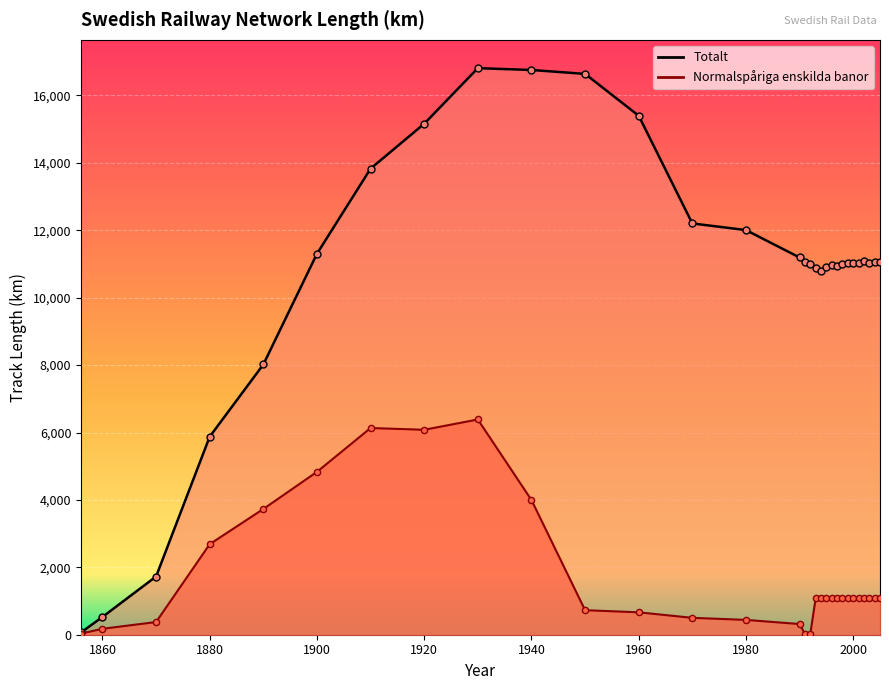

Is the value of Normalspåriga enskilda banor at 1870 greater than the value of Totalt at 1991?

No